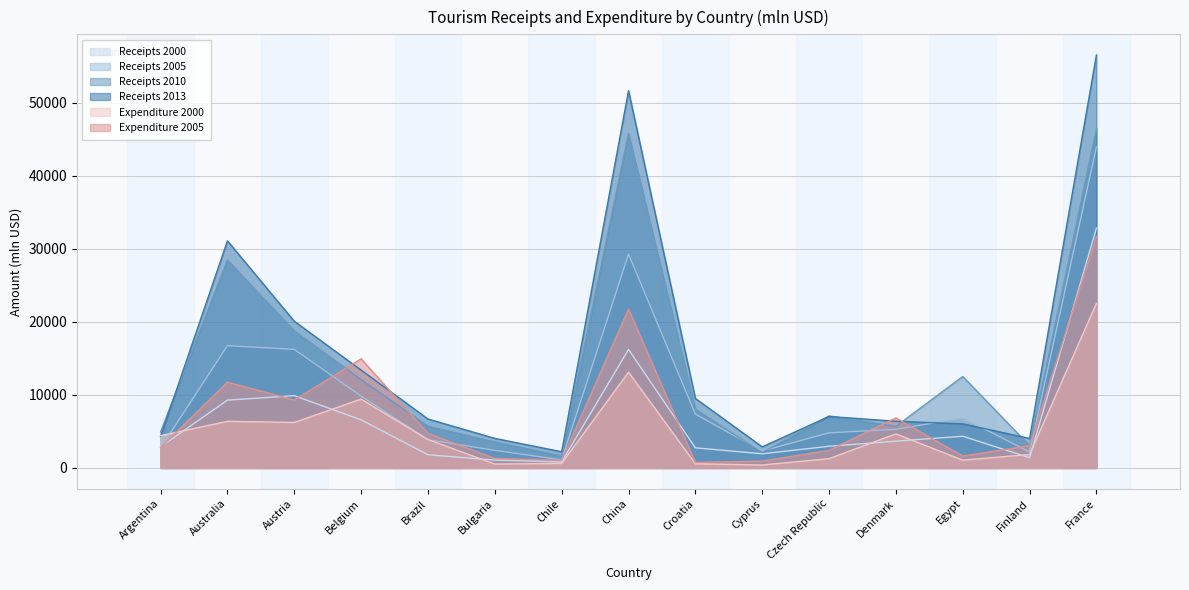

True or false: Expenditure 2005 and Receipts 2010 intersect in this chart.

True